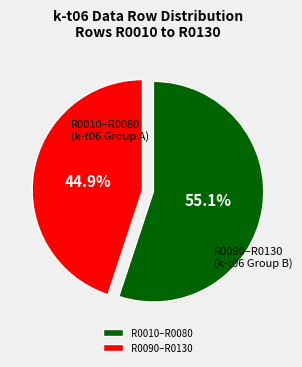

To the nearest percent, what is the difference between the largest and smallest slice percentages?

10%